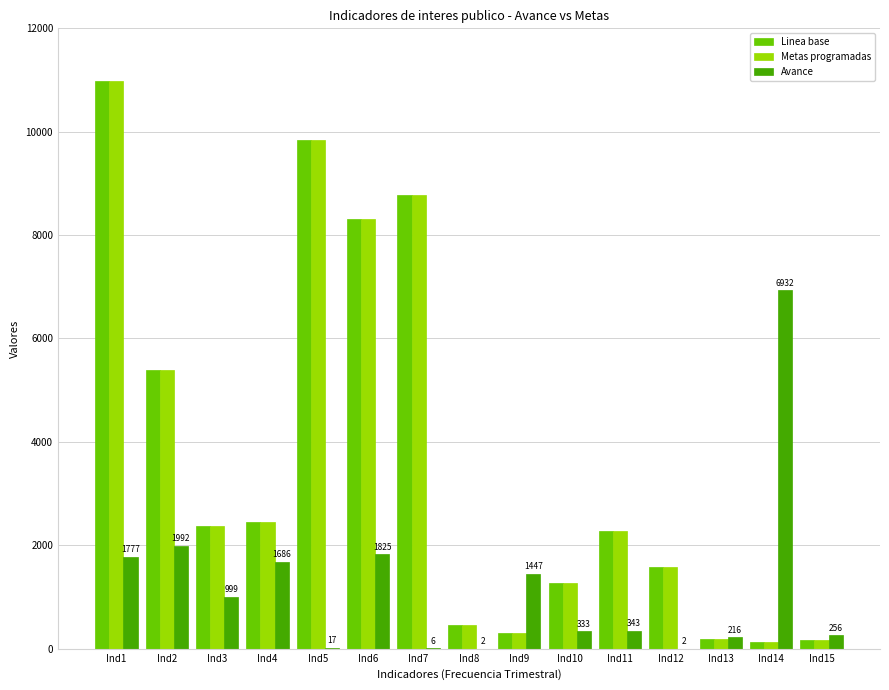

How many data points does each series have?

15